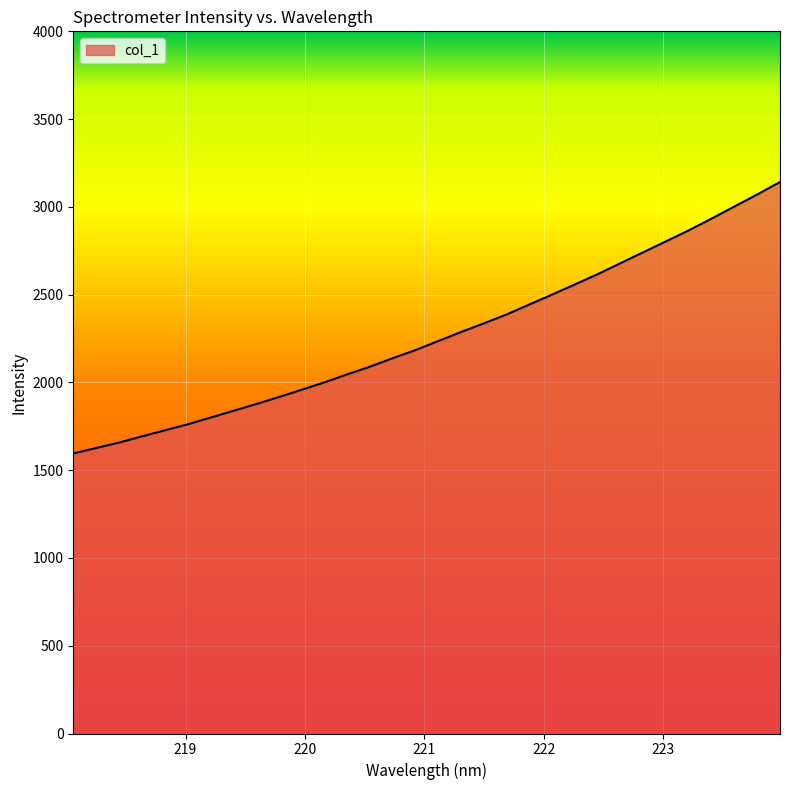

True or false: the data has more than 1 interior local peaks.

False